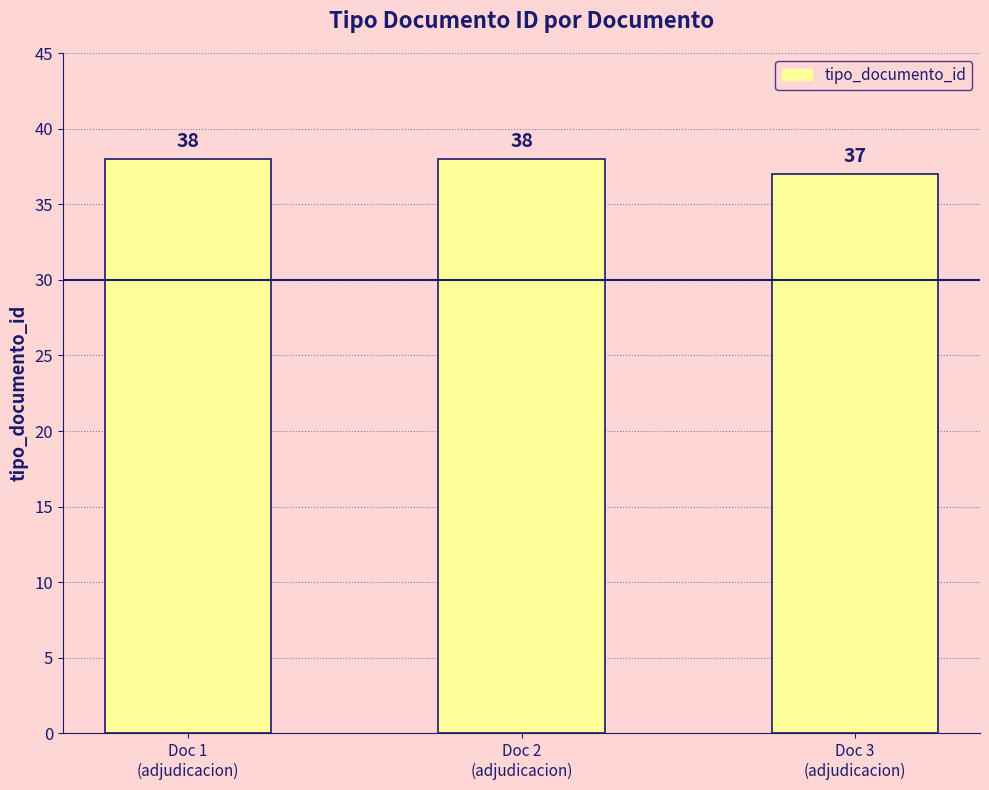

What is the average value?

38